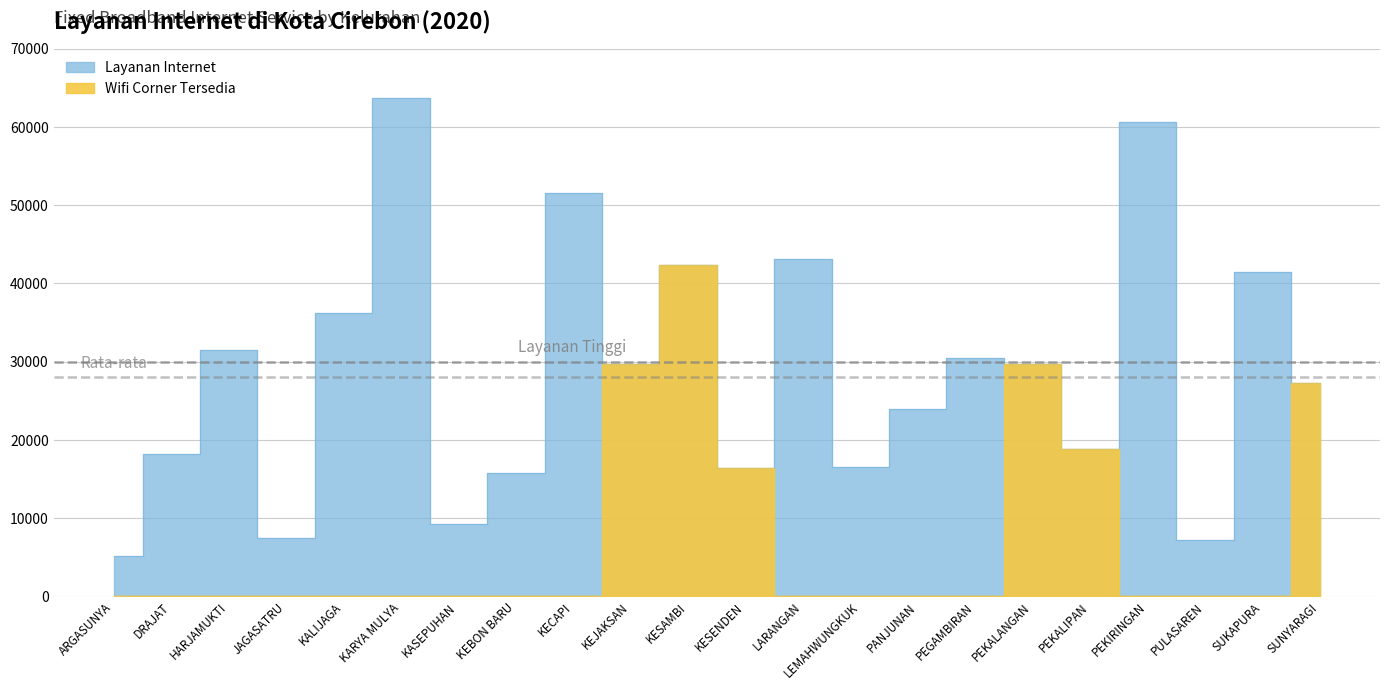

Count the number of values greater than 29639.

10